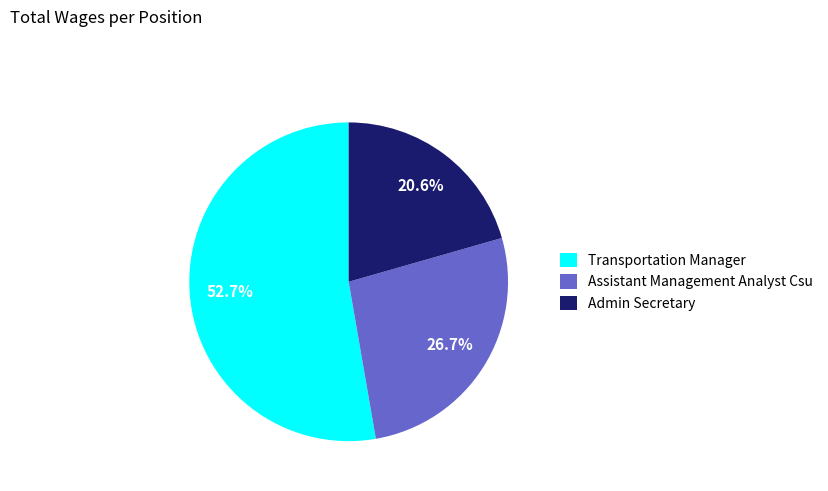

To the nearest percent, what is the average slice percentage?

33%